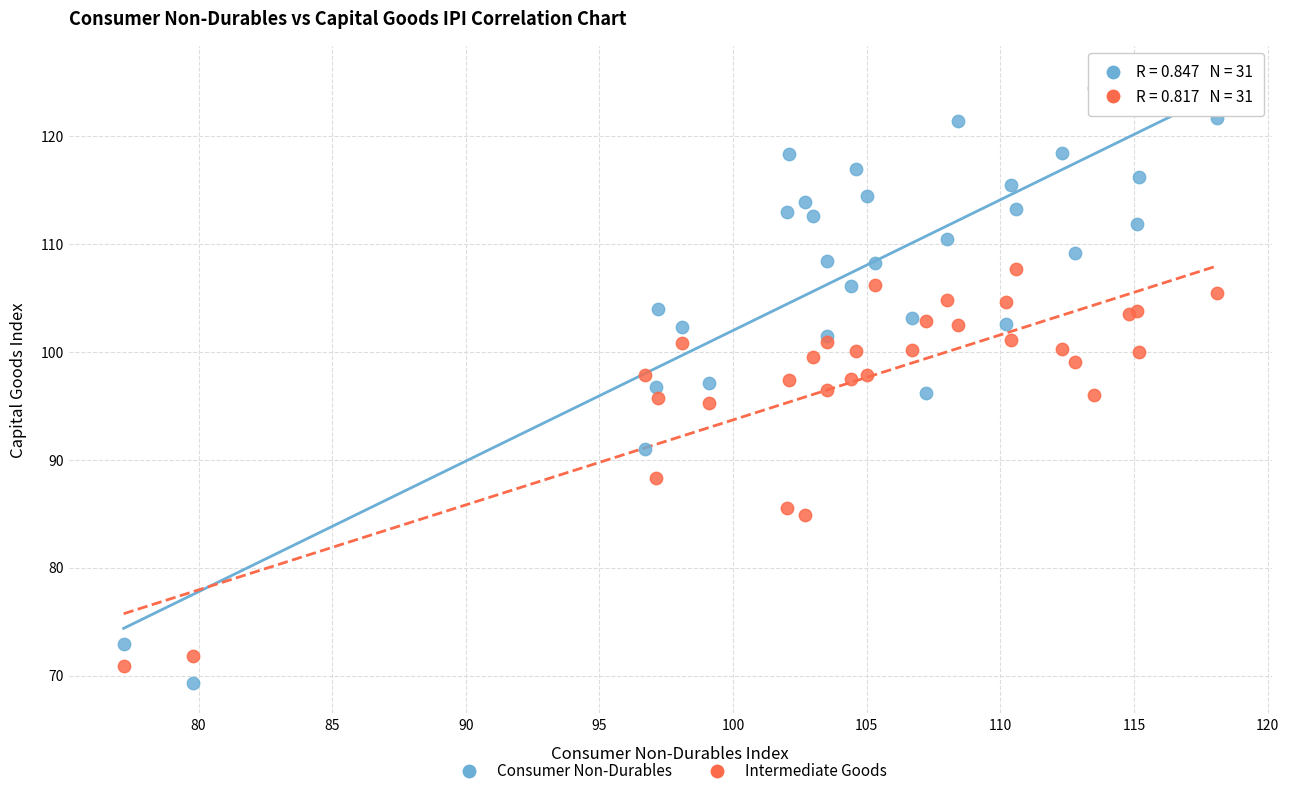

Which series reaches the minimum Y coordinate?

Consumer Non-Durables